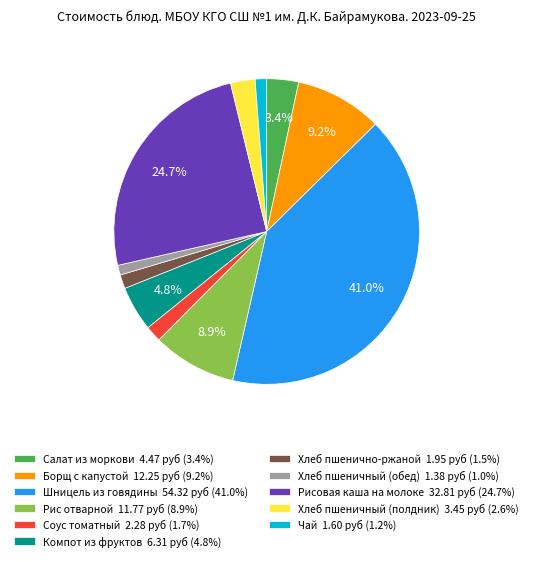

Which category has the biggest portion of the pie?

Шницель из говядины